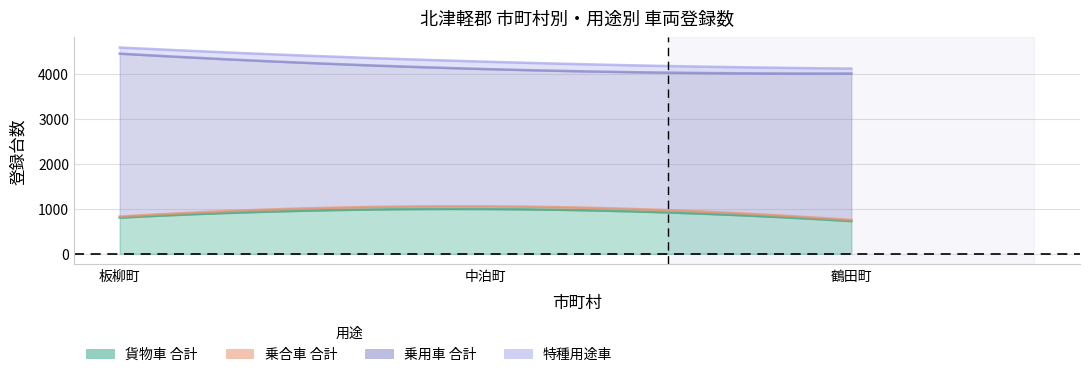

The 貨物車 合計 series shows 727 at 鶴田町. True or false?

True